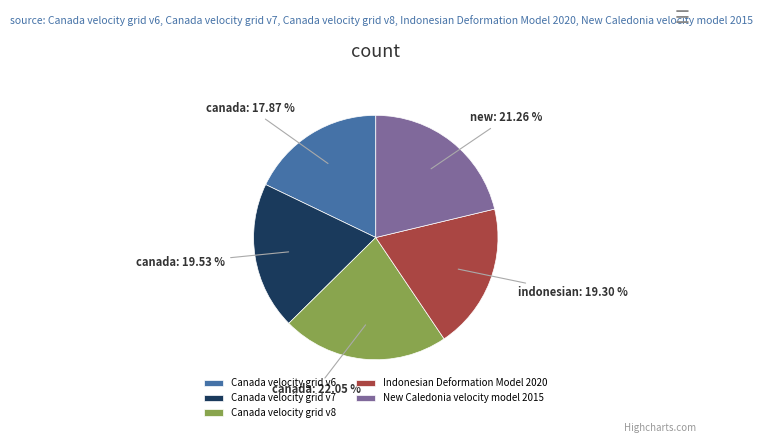

Is the sum of Canada velocity grid v8 and New Caledonia velocity model 2015 greater than half?

No